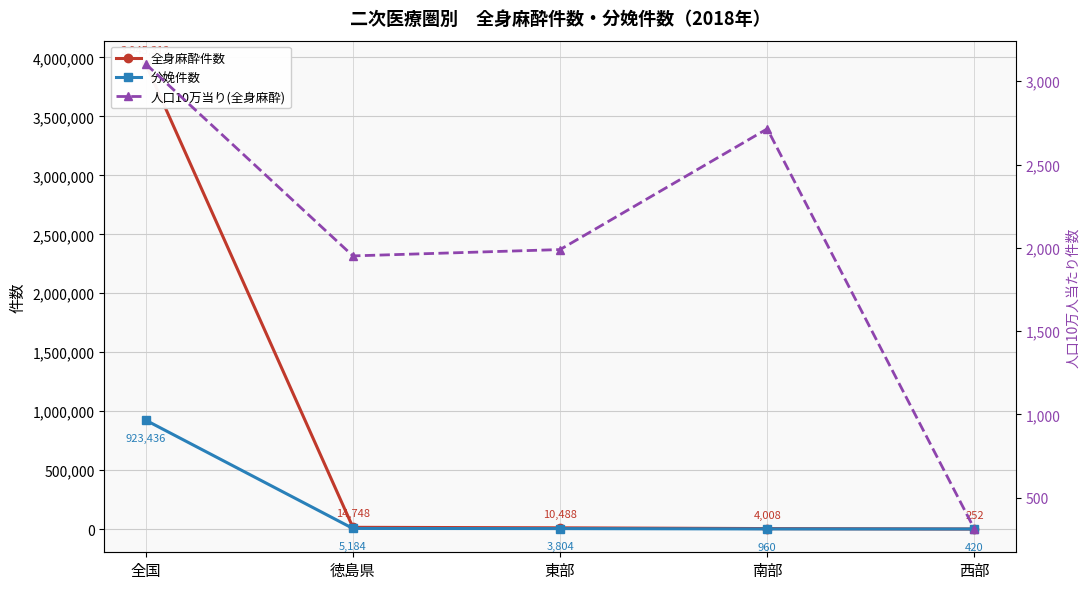

How many categories are shown in the chart?

5